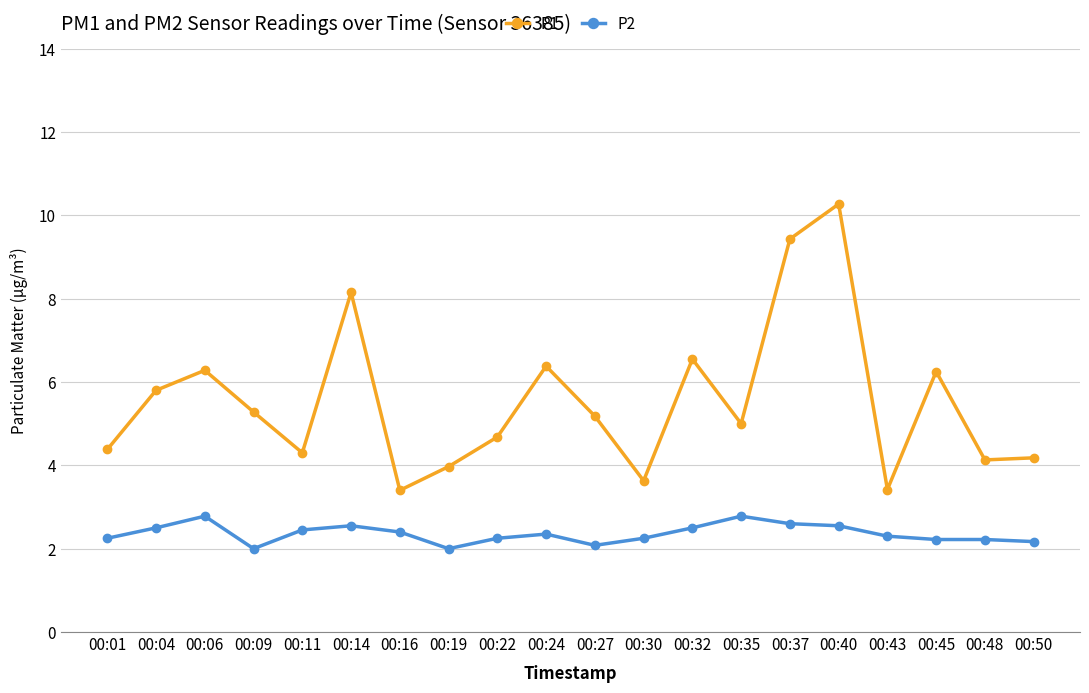

What is the spread (max minus min) of values at 00:16?

1.0